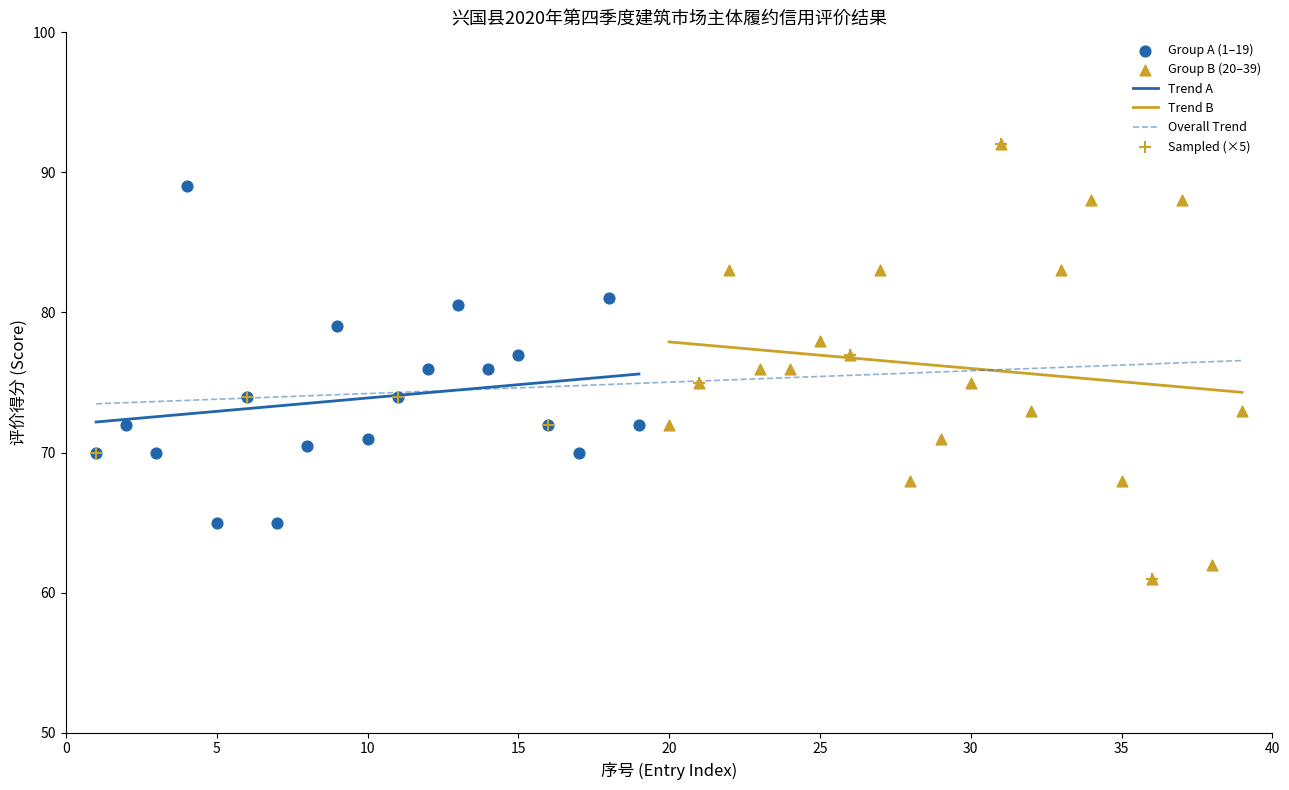

Between 19 and 27, which is larger?

27